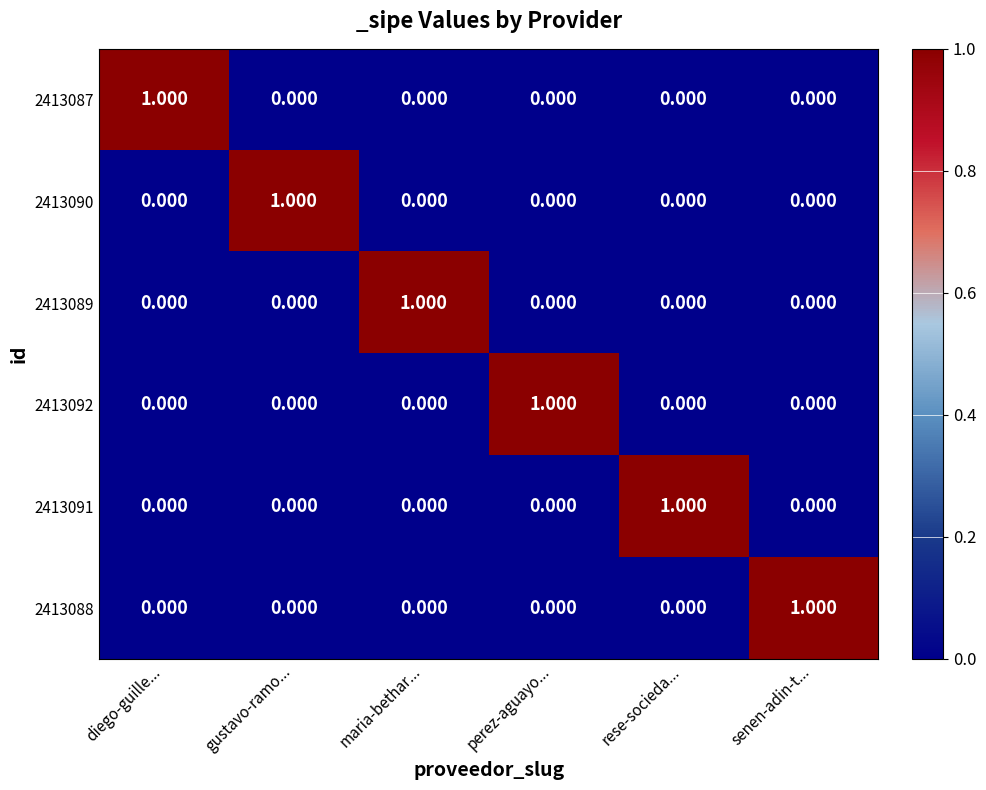

At which label does 2413090 reach its peak?

gustavo-ramo...